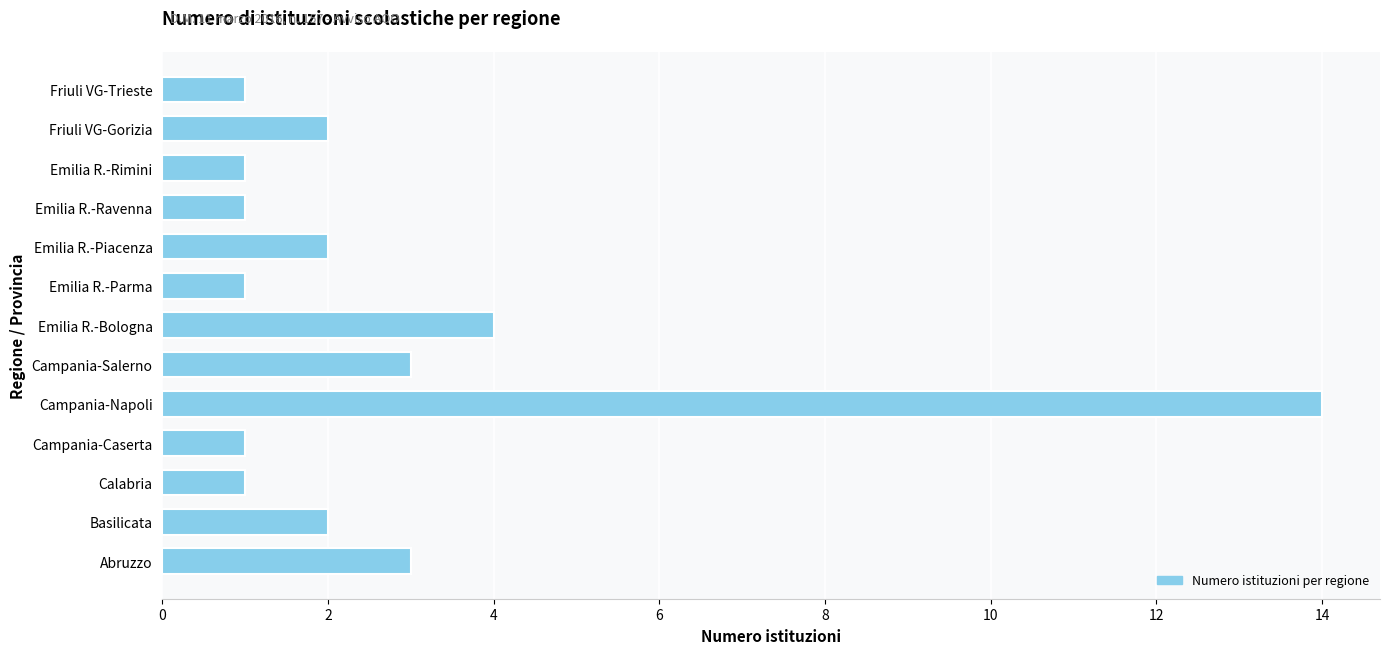

What is the difference between the second highest and second lowest values?

3